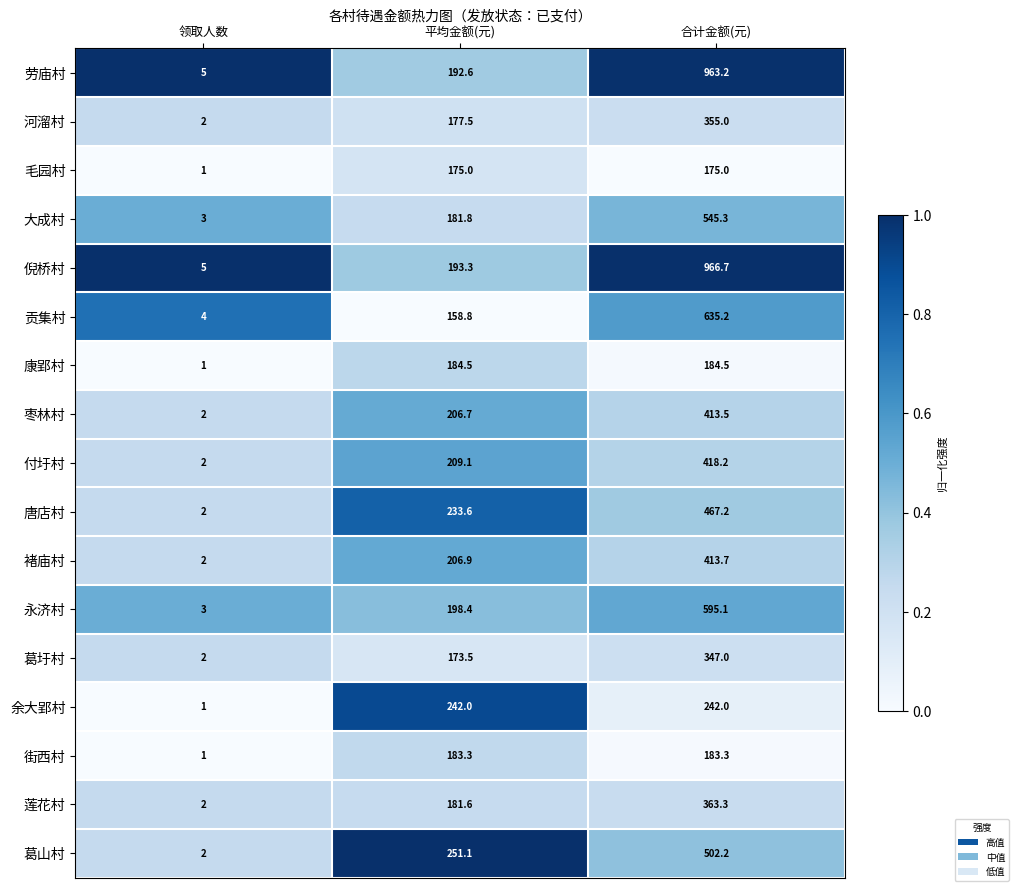

Which series has the widest spread of values?

倪桥村